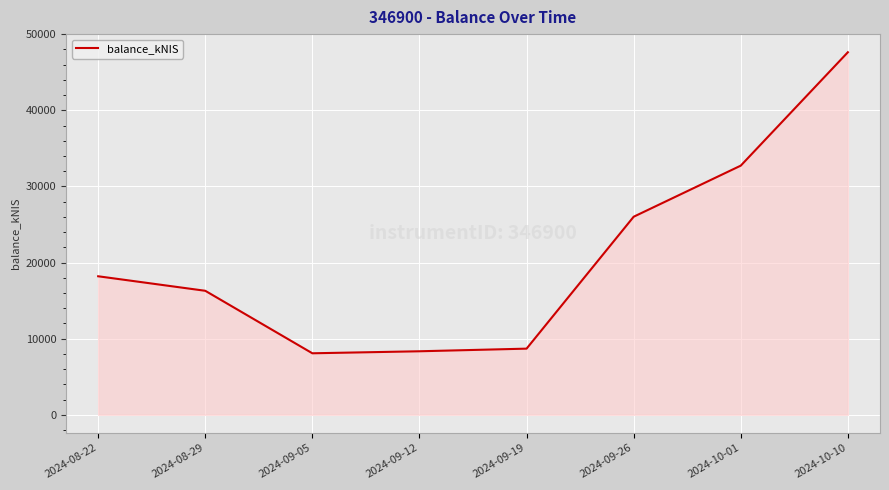

The chart shows a value of 18192.3 at 2024-08-22. True or false?

True